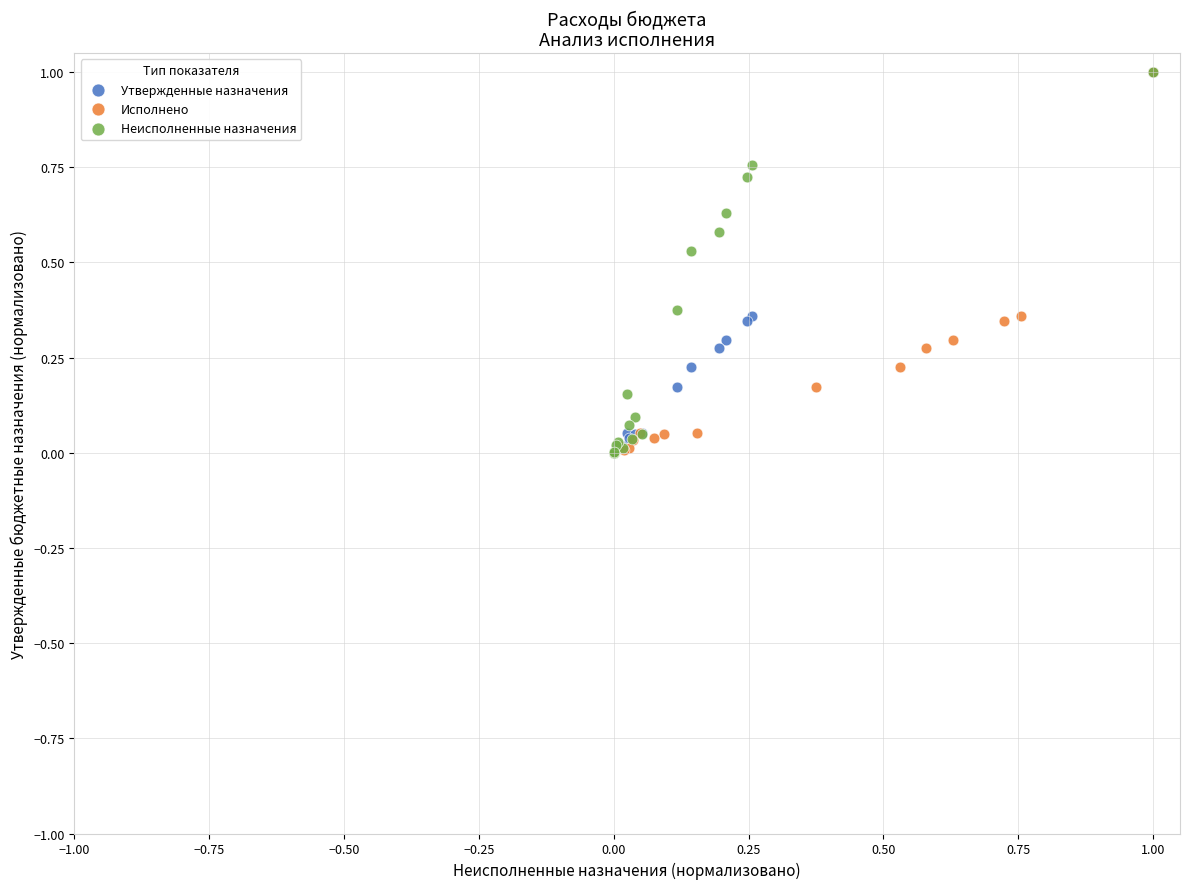

What are all the series names shown in the legend?

Утвержденные назначения, Исполнено, Неисполненные назначения